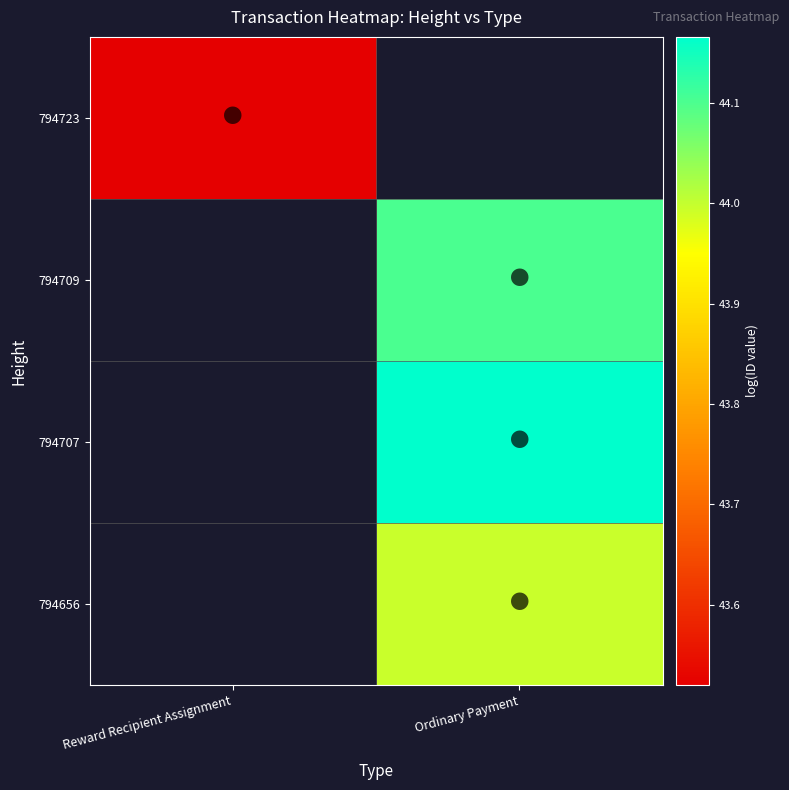

At which category does the chart reach its minimum across all series?

Reward Recipient Assignment